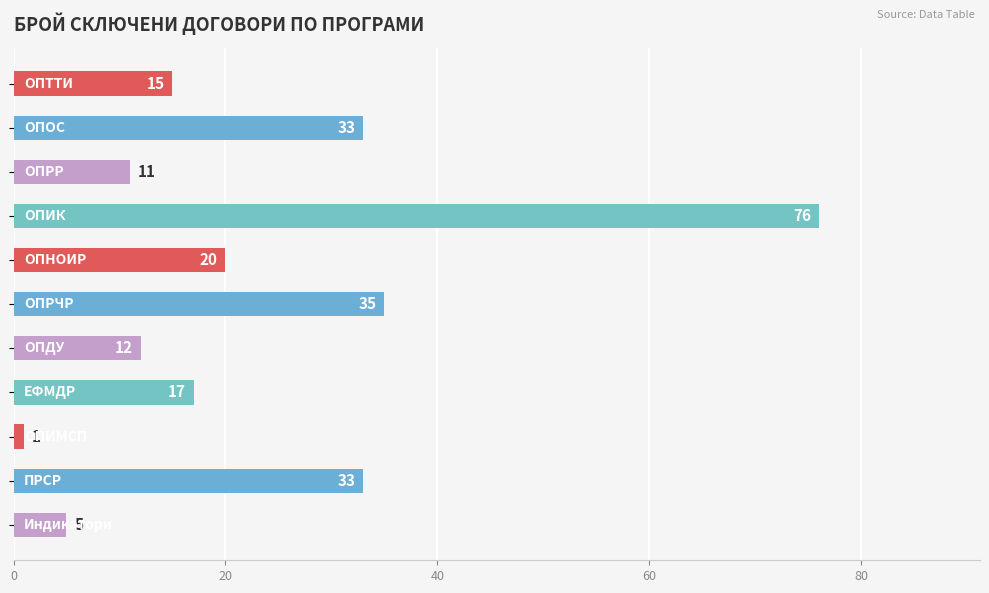

What is the value of the 8th bar from the top?

17